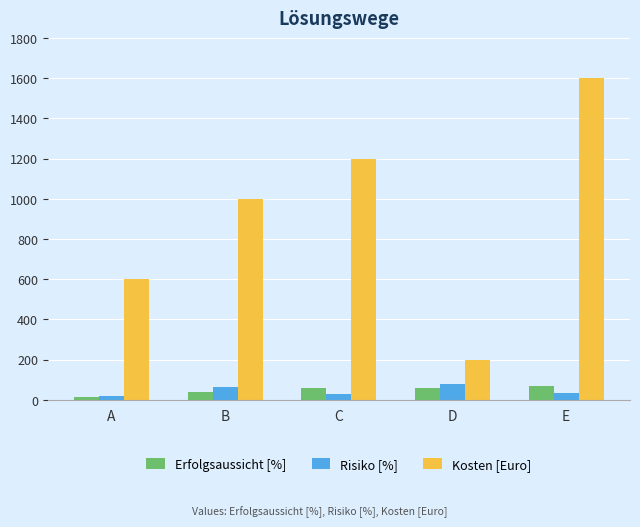

At how many categories does at least one series exceed 1187?

2